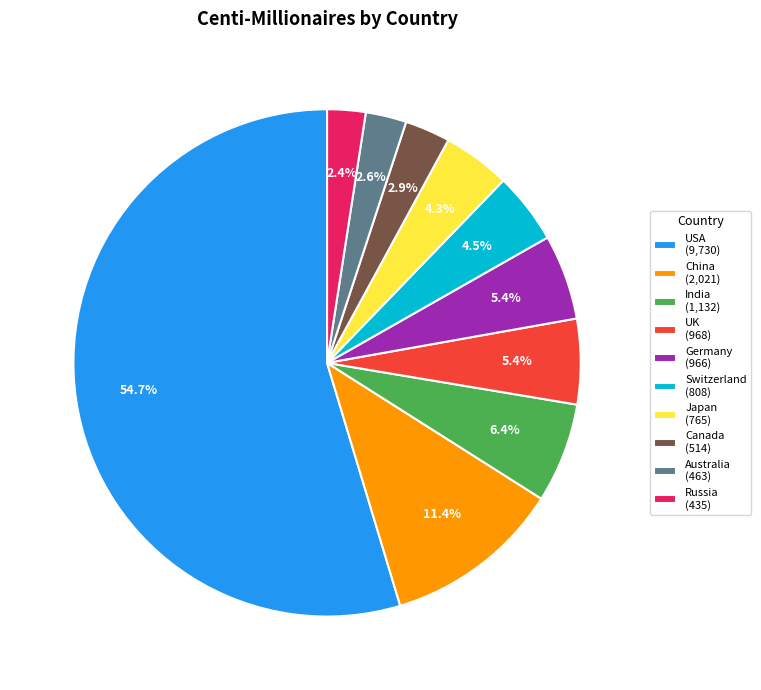

Which category has the biggest portion of the pie?

USA